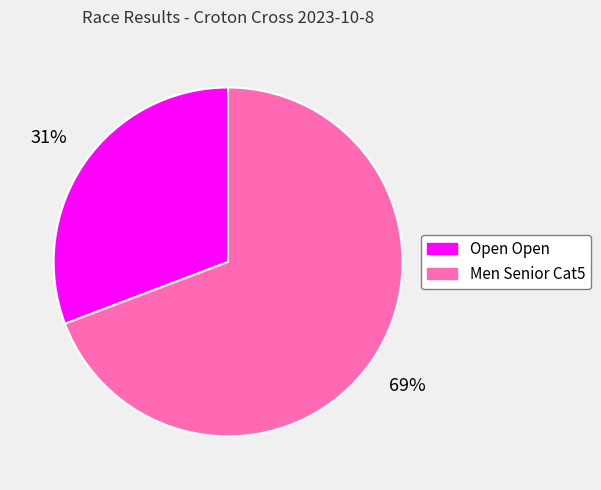

Do Men Senior Cat5 and Open Open together represent more than half of the pie?

Yes